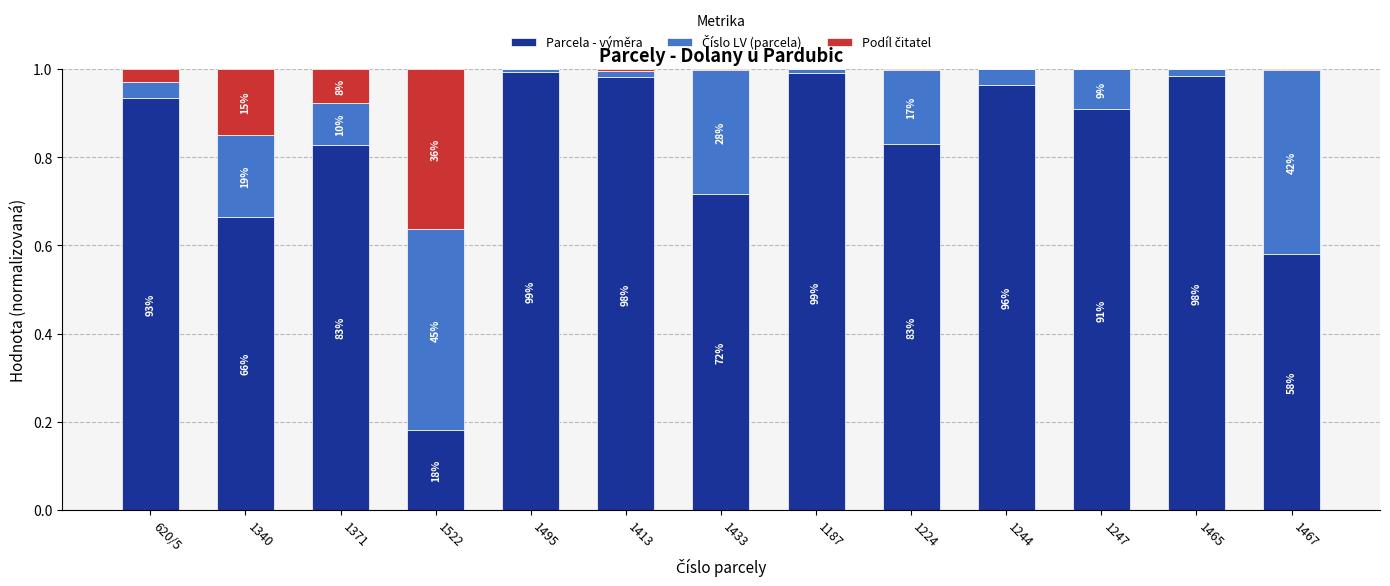

Is it true that Číslo LV (parcela) equals 0.2 at 1340?

True